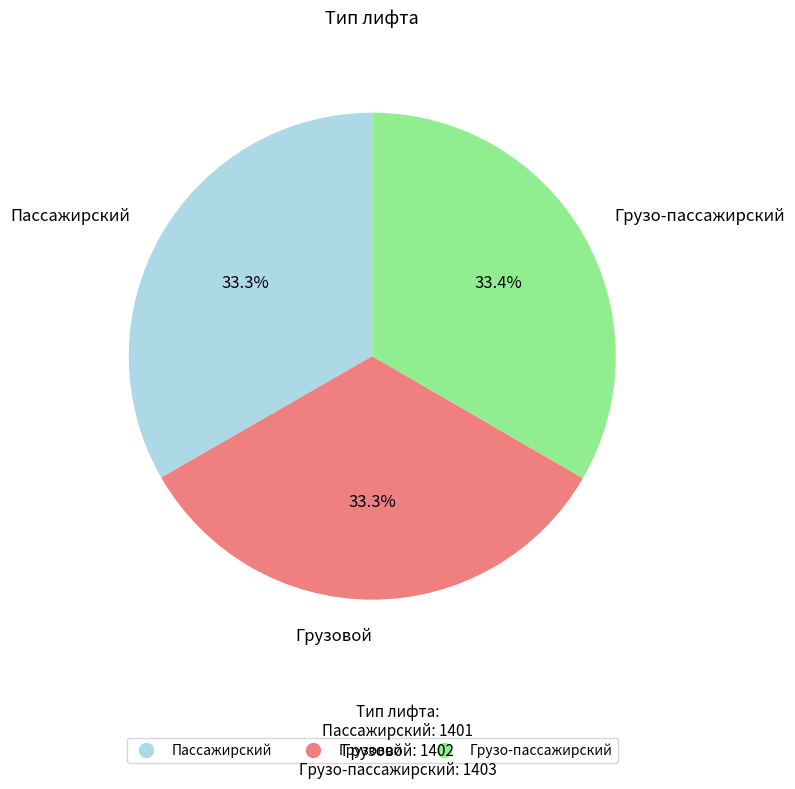

True or false: Грузо-пассажирский accounts for 43% of the total.

False